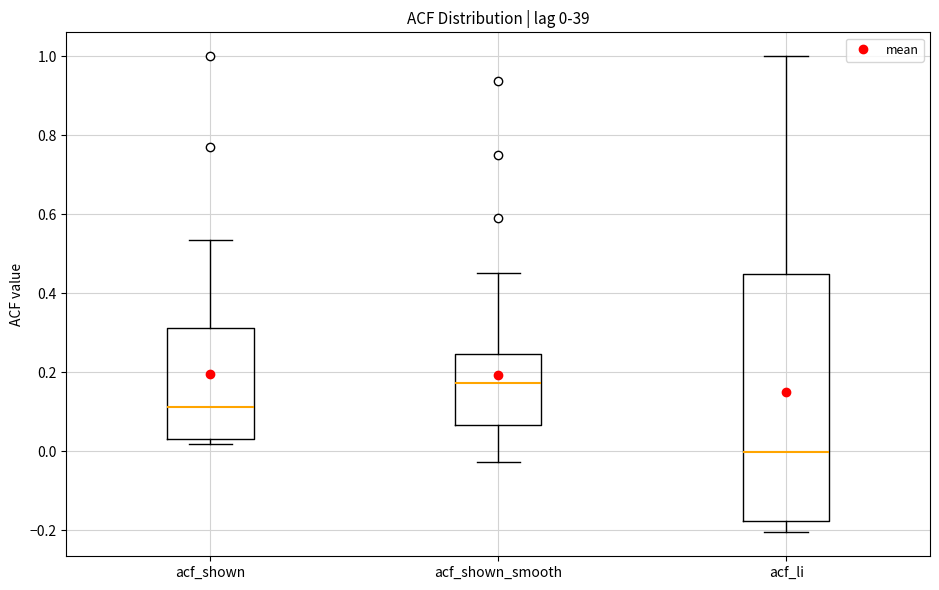

Comparing the boxes themselves (not the whiskers), which one is the tallest?

acf_li